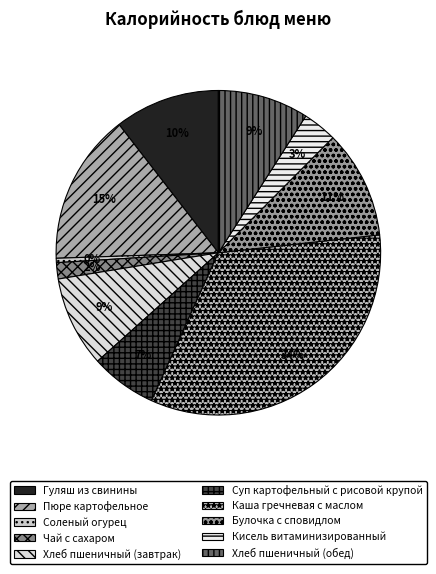

Count the number of slices in the pie.

10